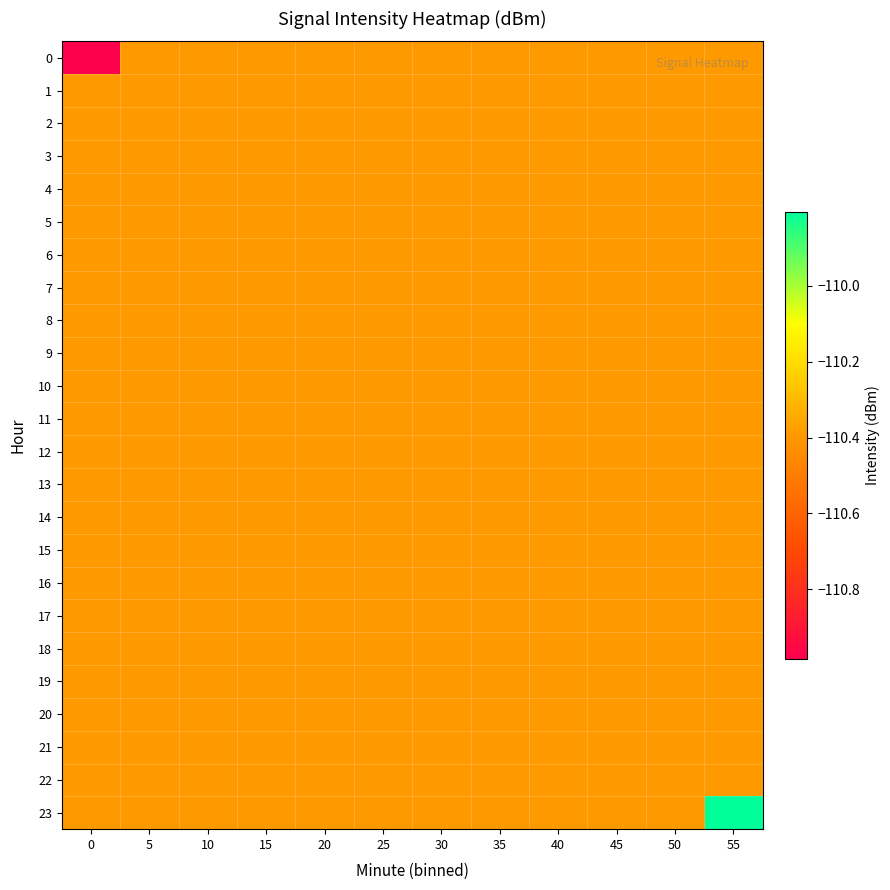

Which has a higher value, 5 or 20?

5